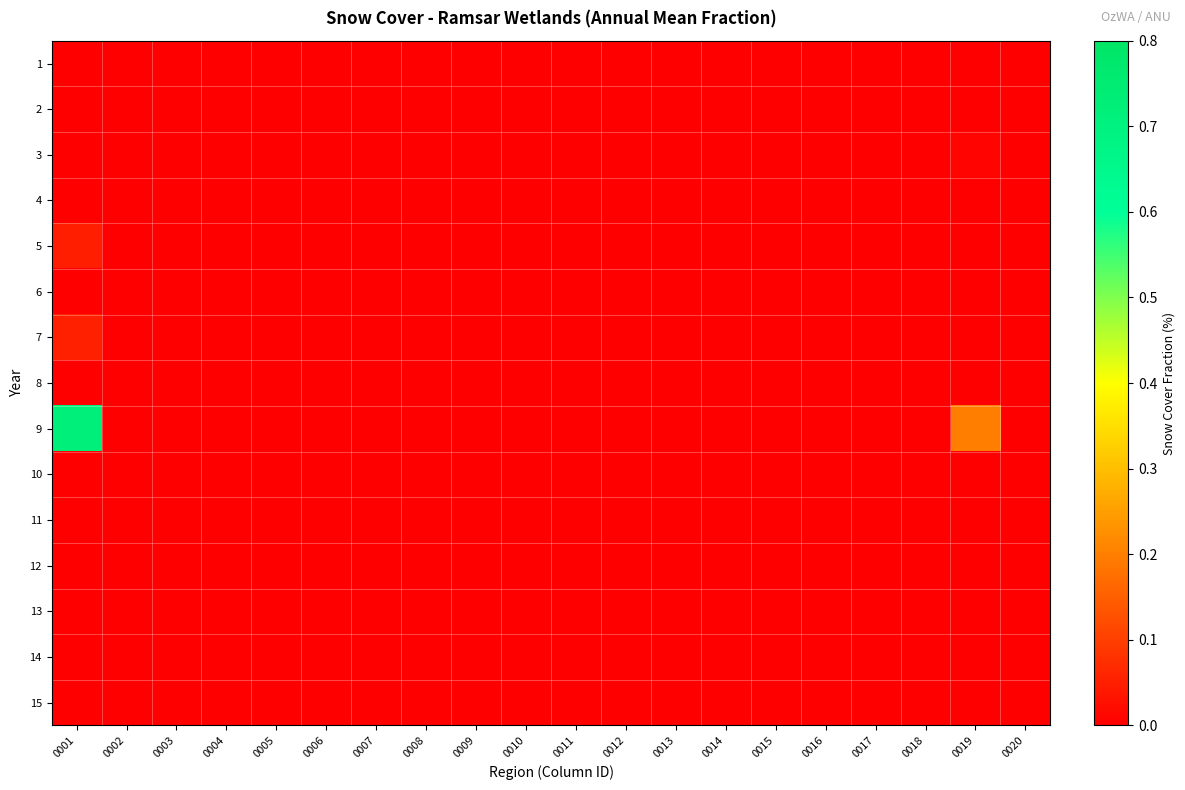

What is the maximum value shown in the chart?

0.7